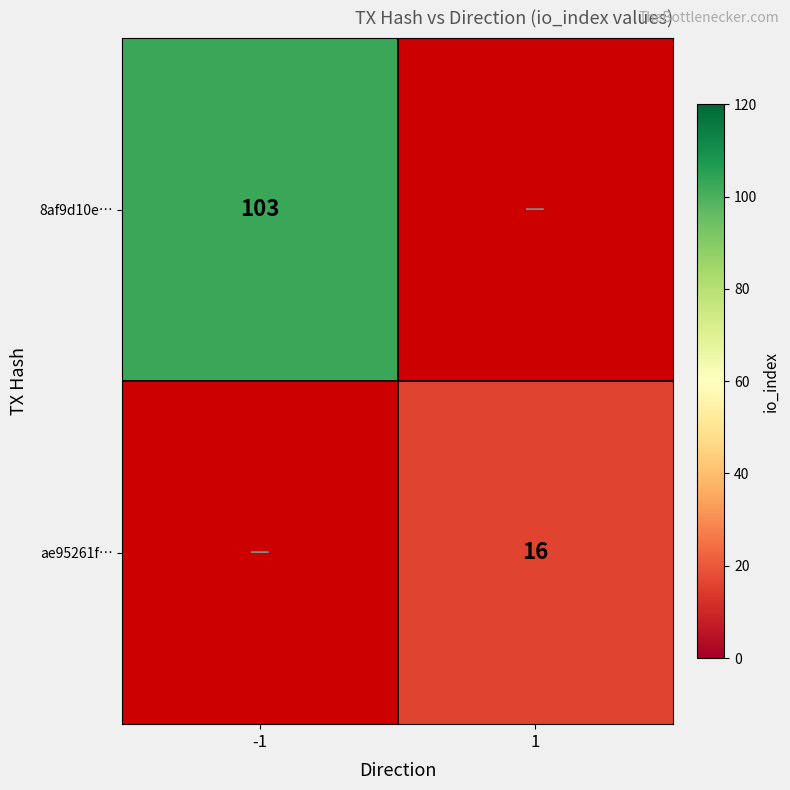

Is it true that ae95261f… equals 16 at 1?

True